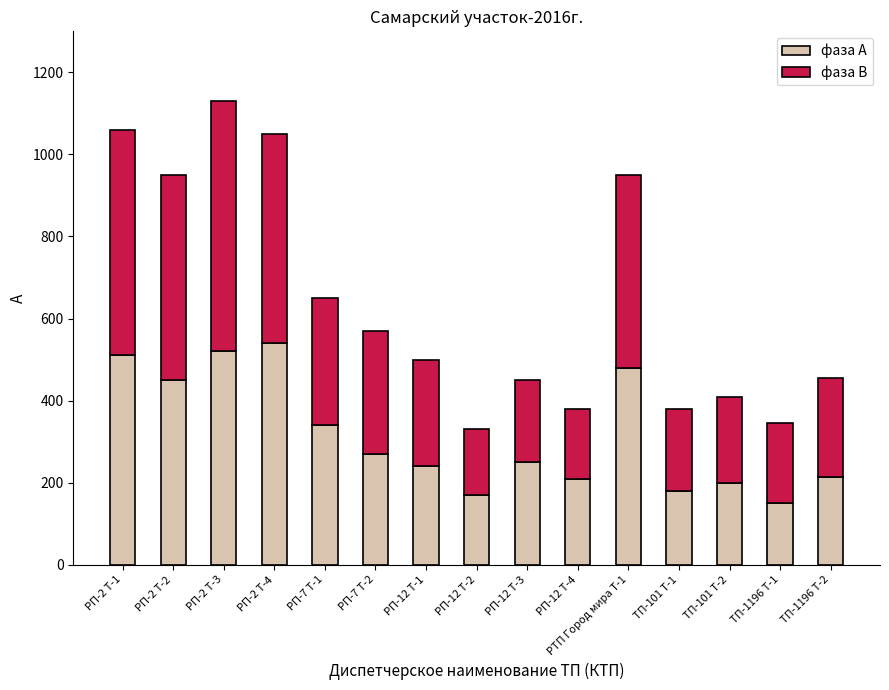

What is the total value across all series at РП-7 Т-1?

650